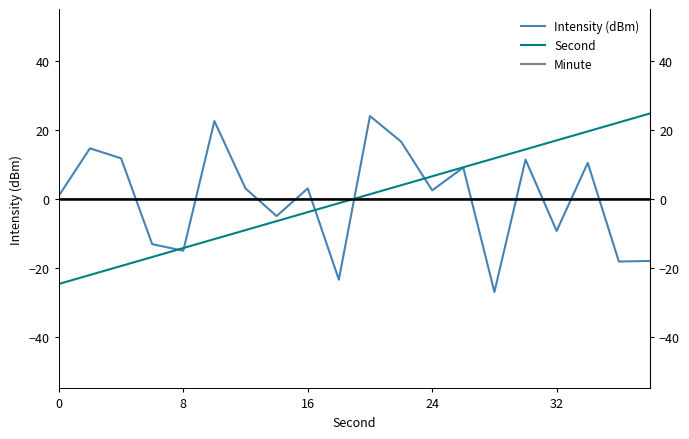

Reading left to right, transcribe all the data shown in this chart.

Intensity (dBm): 0.9	14.6	11.7	-13.2	-15.1	22.5	3.0	-5.0	3.0	-23.5	24.0	16.5	2.4	9.0	-27.0	11.3	-9.3	10.4	-18.2	-18.0
Second: -24.7	-22.1	-19.5	-16.9	-14.3	-11.7	-9.1	-6.5	-3.9	-1.3	1.3	3.9	6.5	9.1	11.7	14.3	16.9	19.5	22.1	24.7
Minute: 0.0	0.0	0.0	0.0	0.0	0.0	0.0	0.0	0.0	0.0	0.0	0.0	0.0	0.0	0.0	0.0	0.0	0.0	0.0	0.0